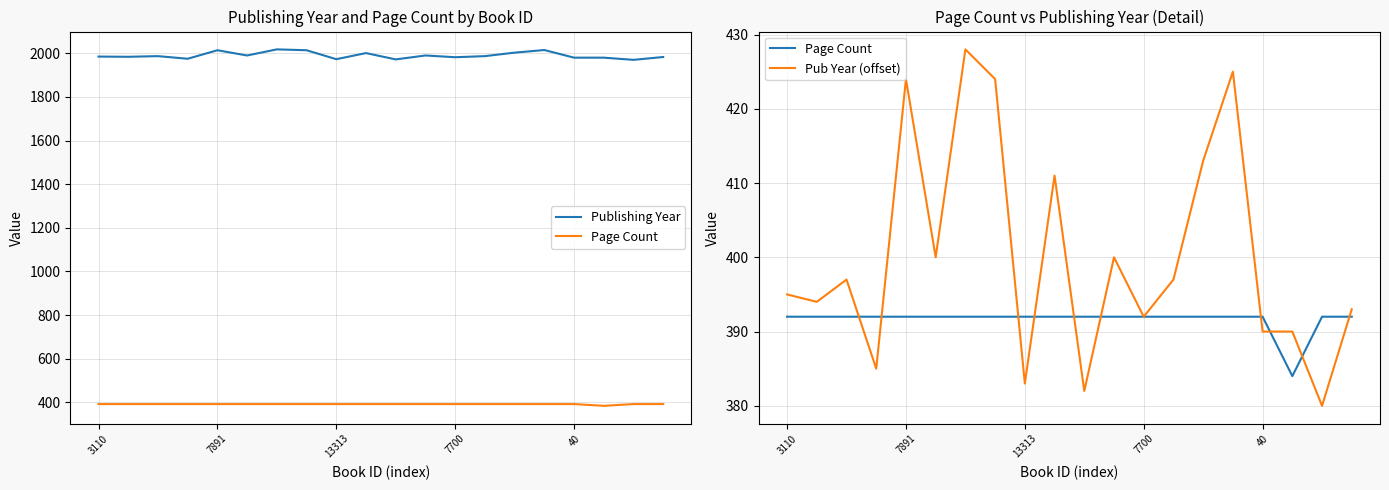

Rank the series at 7 from highest to lowest value.

Publishing Year, Pub Year (offset), Page Count